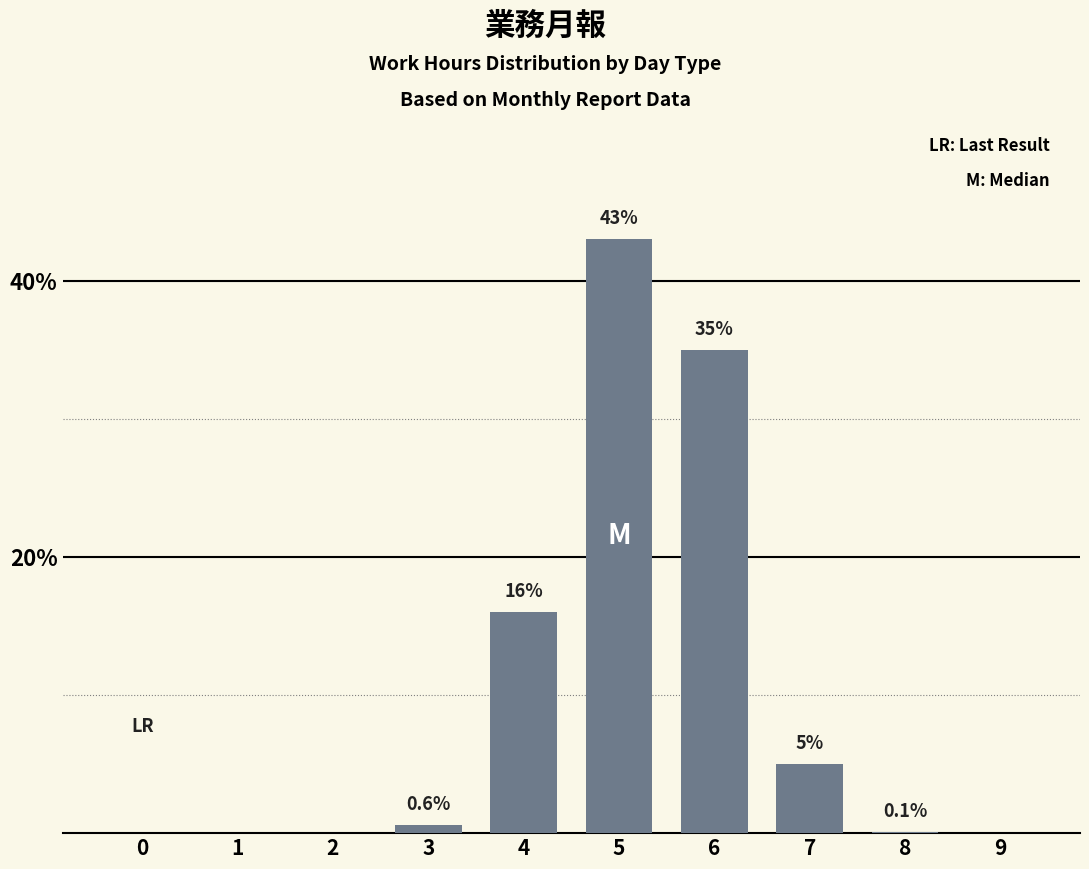

Which has a higher value, 1 or 5?

5